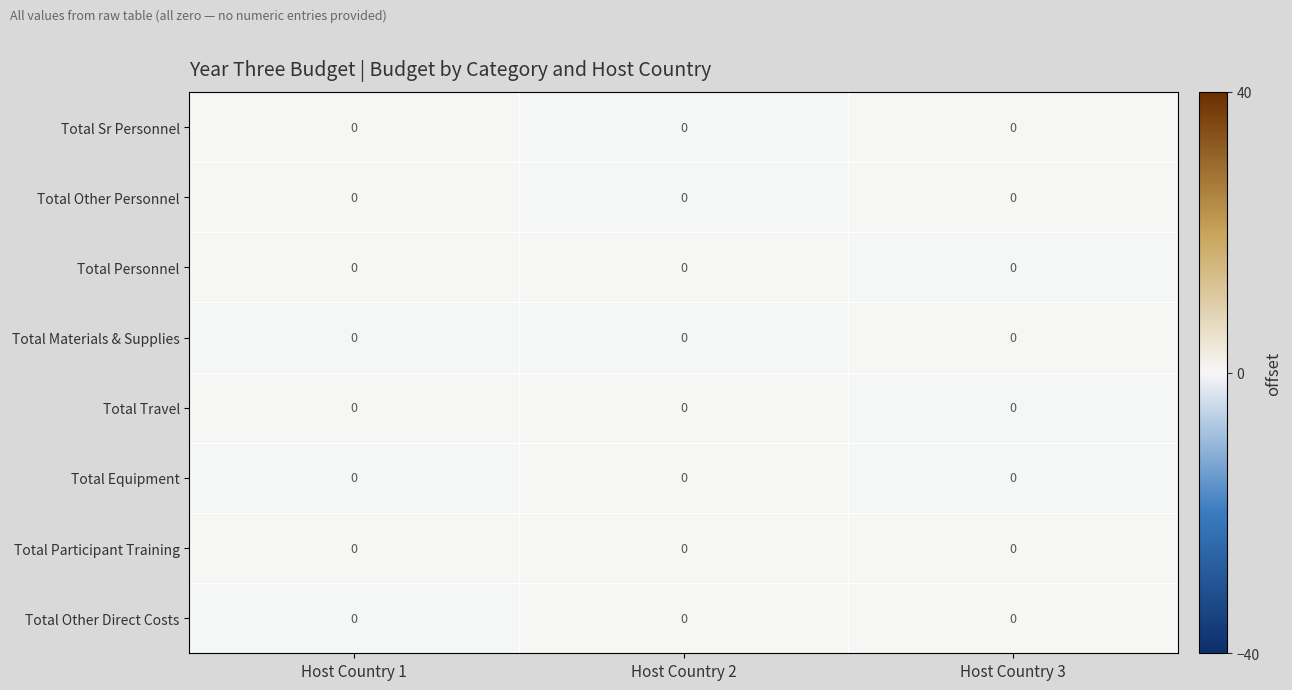

List the labels in order of Total Other Personnel value, smallest first.

Host Country 2, Host Country 1, Host Country 3